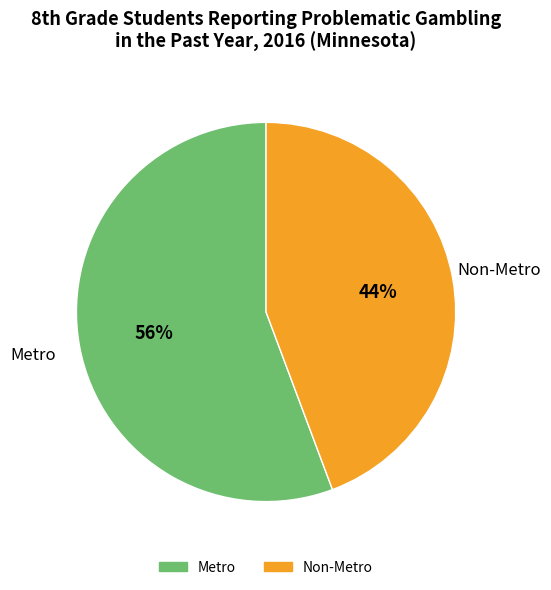

Approximately how many times larger is the value at Non-Metro compared to Metro?

0.8